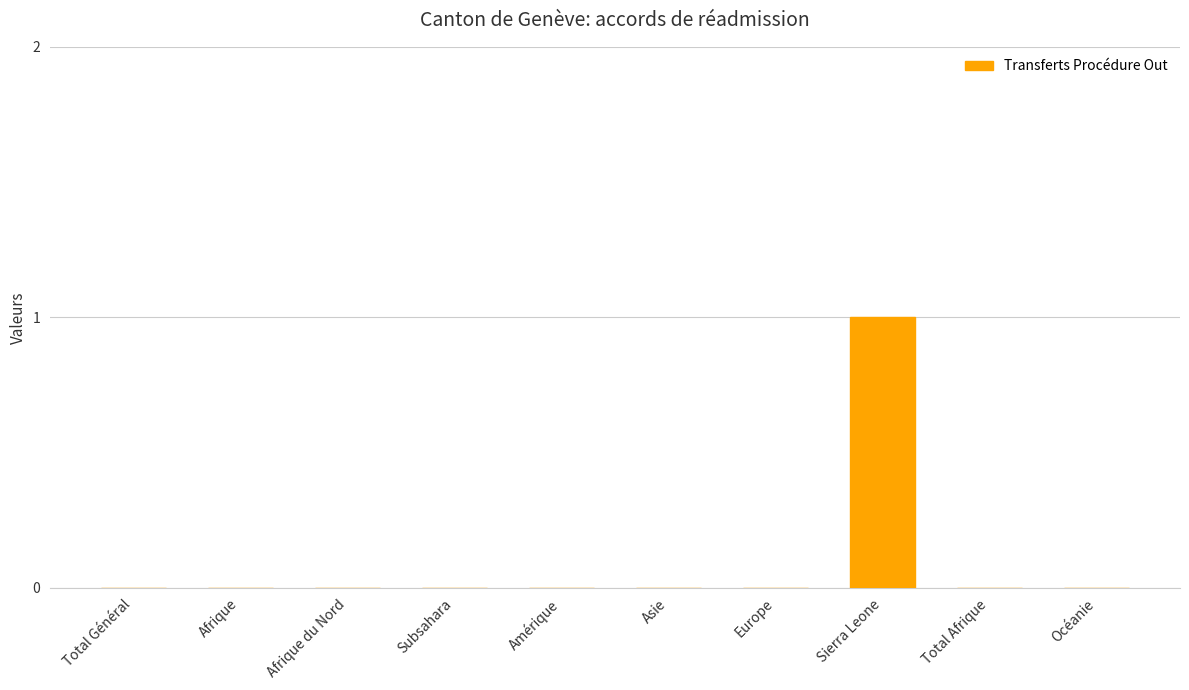

What is the difference between the values at Total Général and Sierra Leone?

1